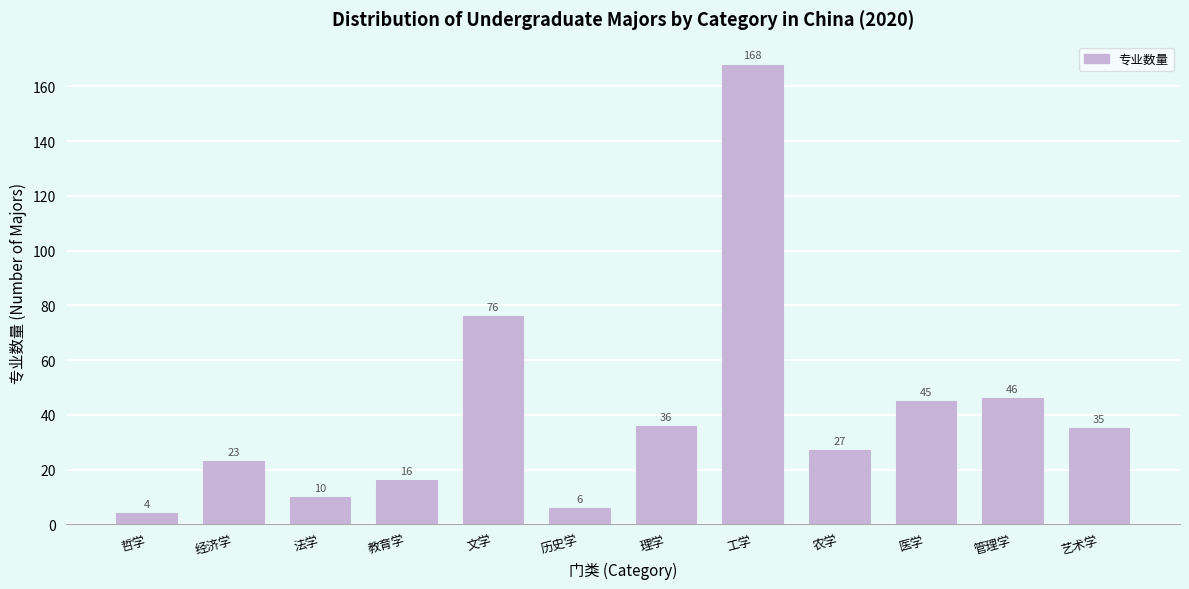

Reading left to right, transcribe all the data shown in this chart.

4	23	10	16	76	6	36	168	27	45	46	35